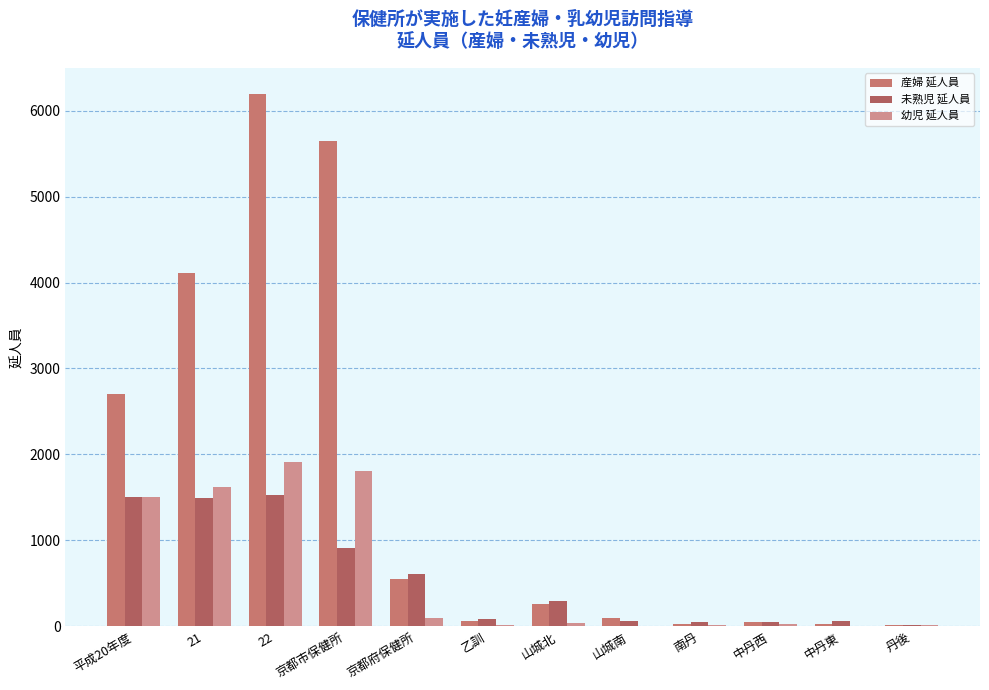

What are all the series names shown in the legend?

産婦 延人員, 未熟児 延人員, 幼児 延人員